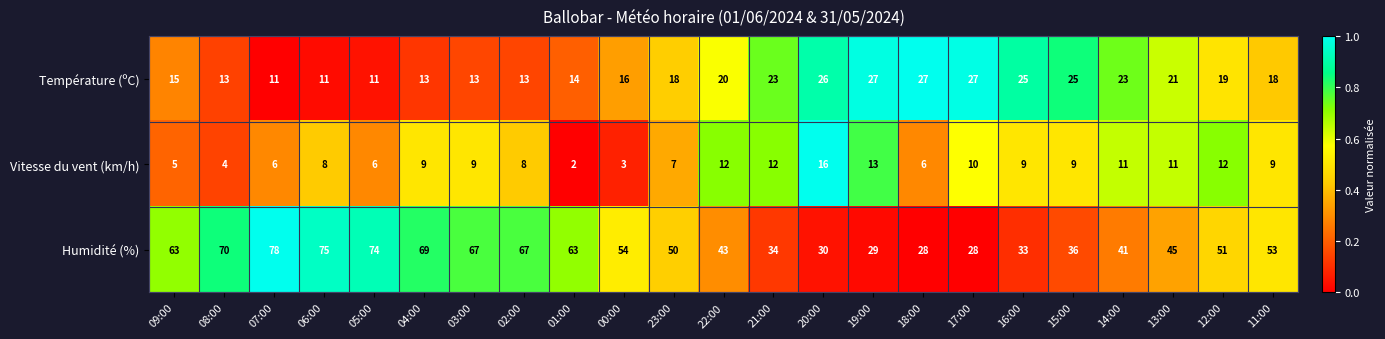

The value of Vitesse du vent (km/h) at 06:00 is 8. True or false?

True